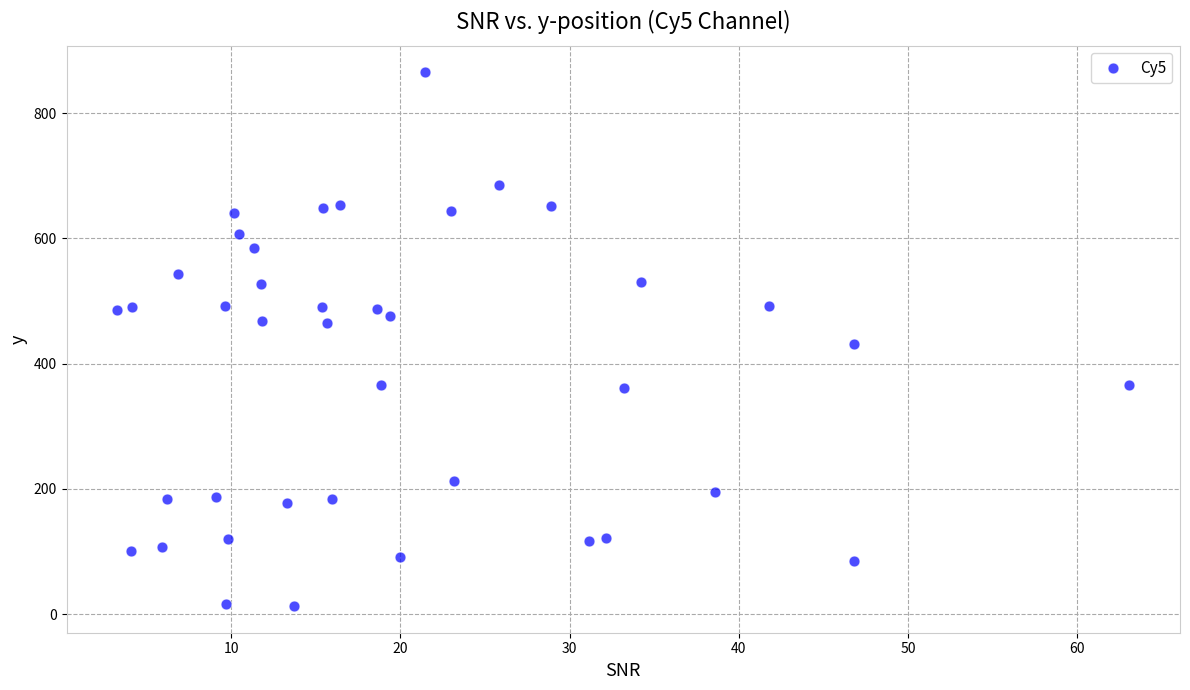

What is the range of X values (max minus min)?

59.8